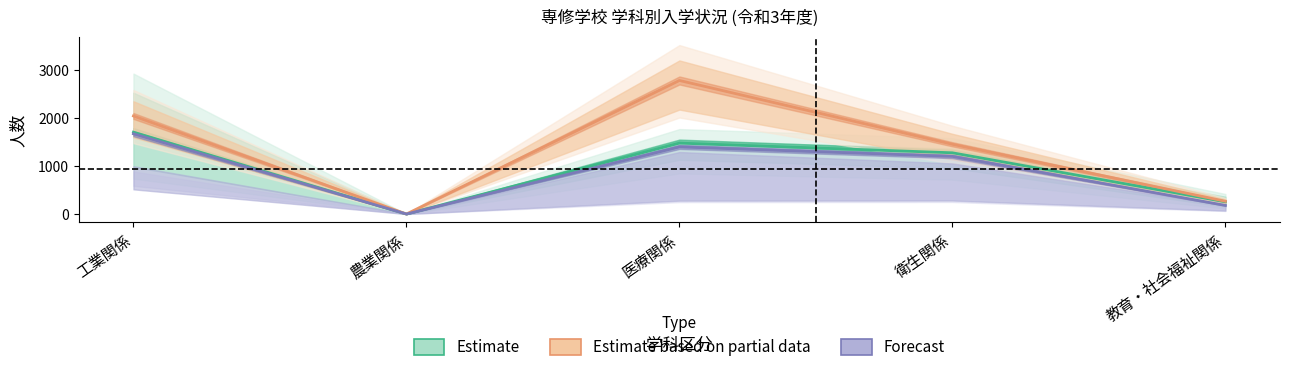

True or false: 入学志願者(計) and 入学者(計) intersect in this chart.

False